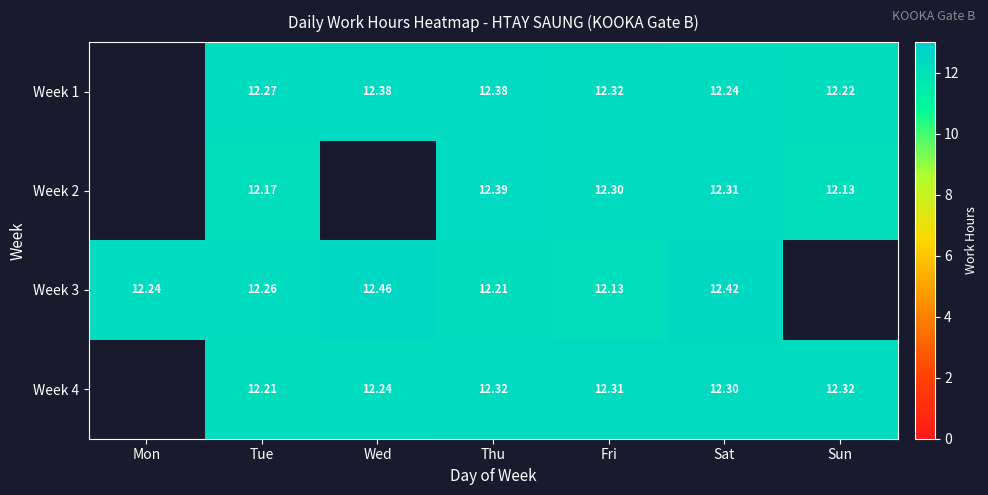

Which series has the widest spread of values?

Week 3